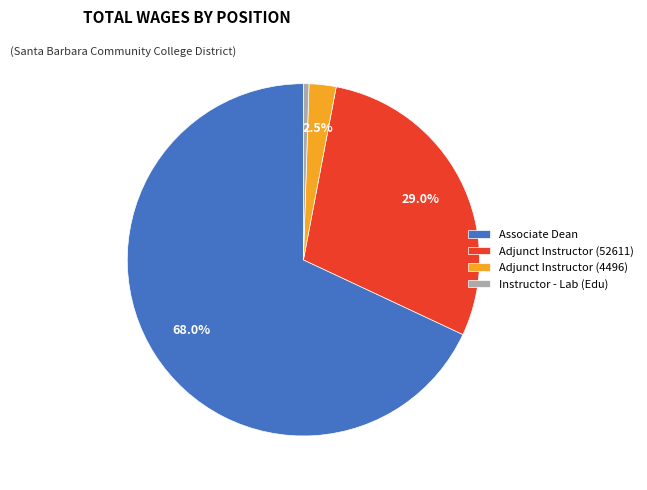

Combined, do Adjunct Instructor (4496) and Adjunct Instructor (52611) account for over 50%?

No